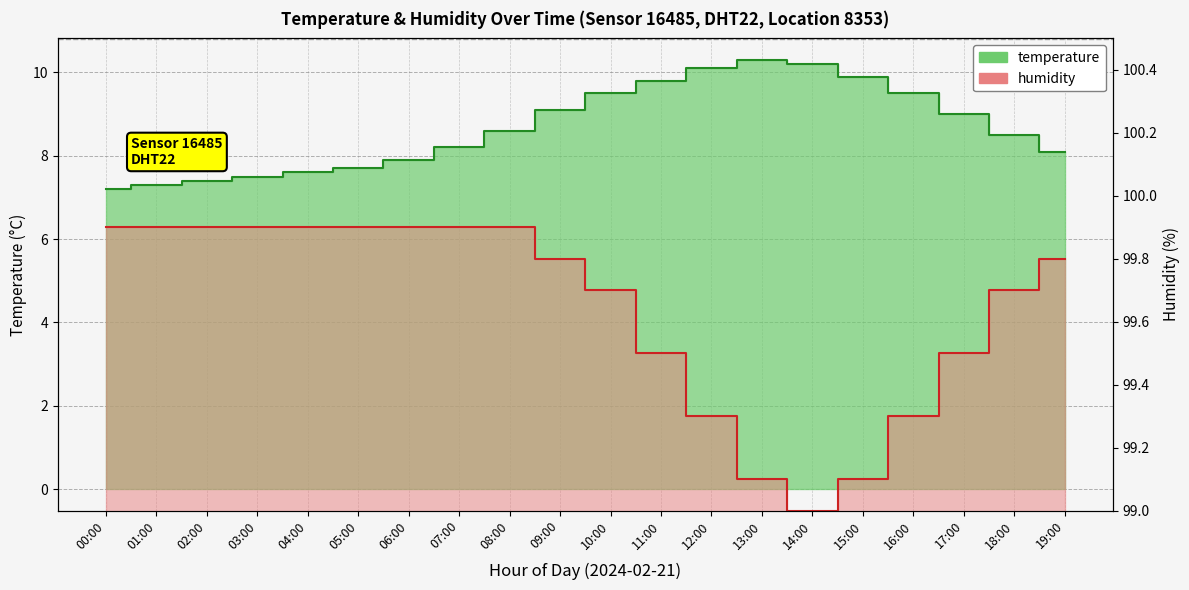

Which series has the largest total across all categories?

humidity